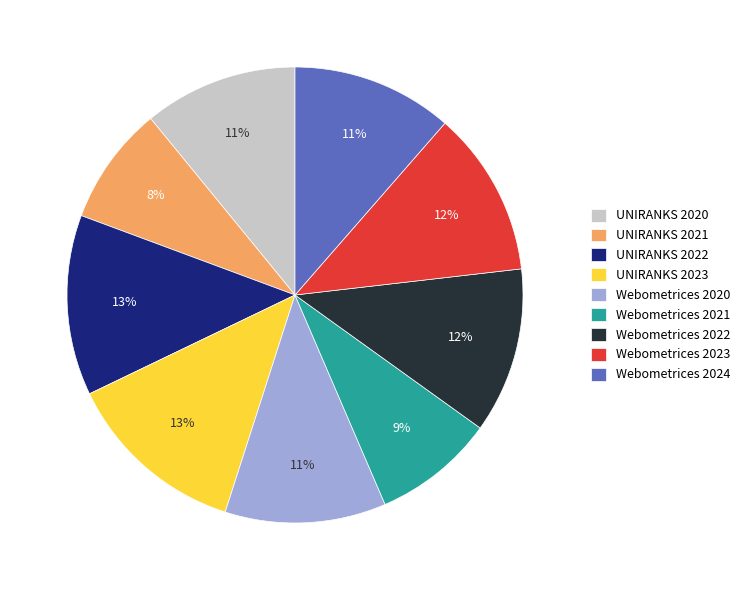

The Webometrices 2023 slice represents 12% of the pie. True or false?

True